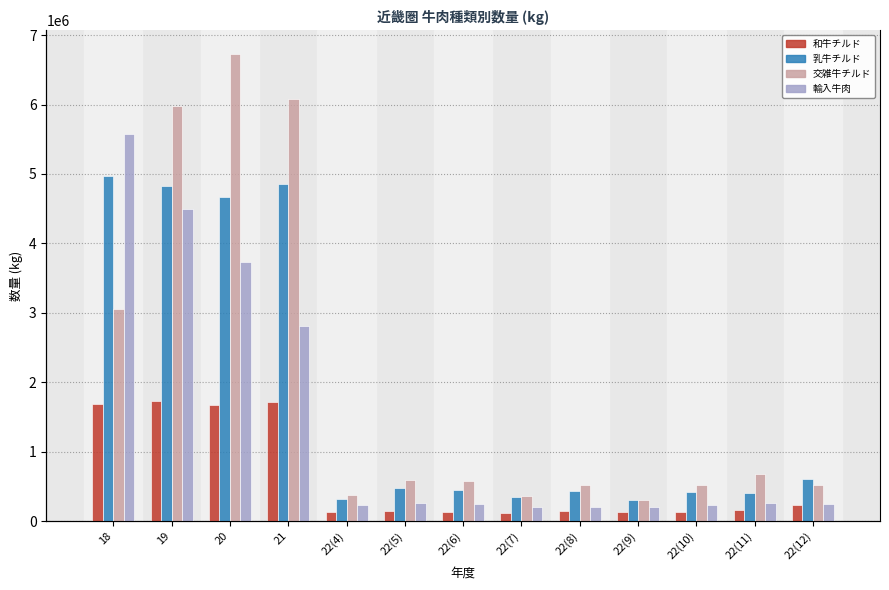

At which category is the sum across all series the highest?

19